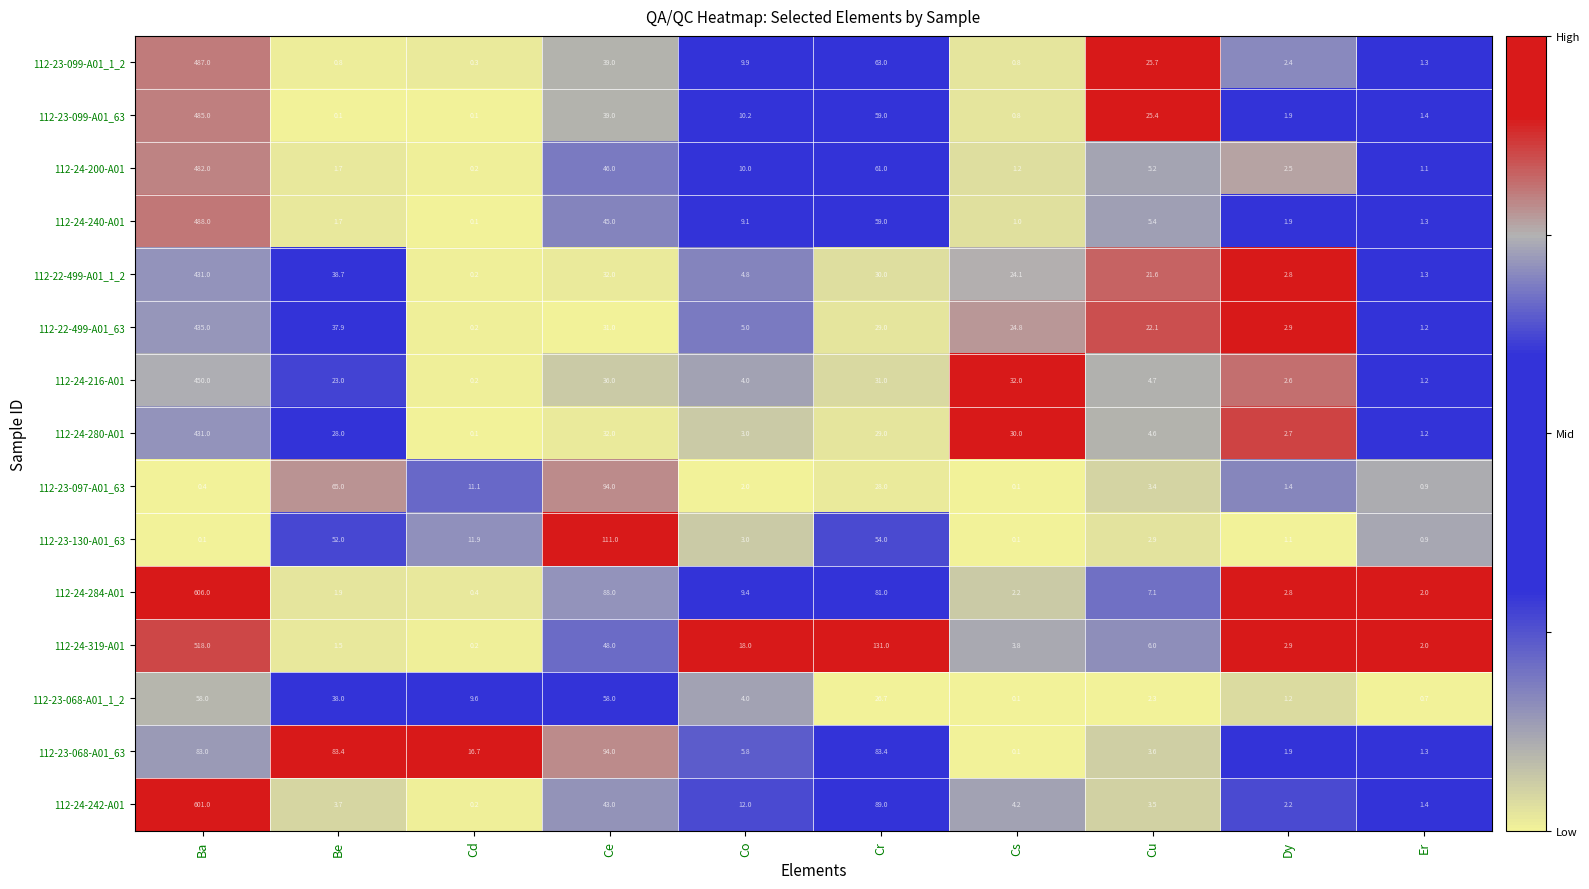

What is the average value of the 112-23-130-A01_63 series?

23.7